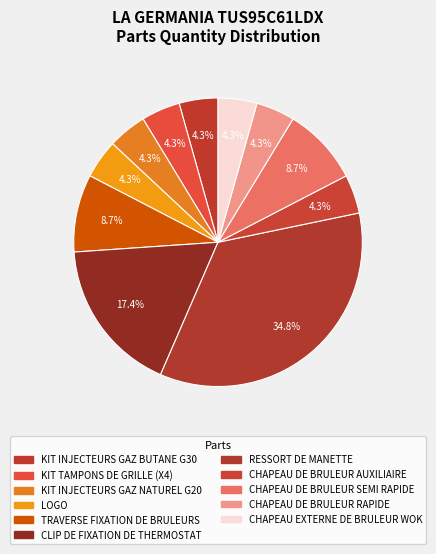

Is there a majority slice in this chart?

No